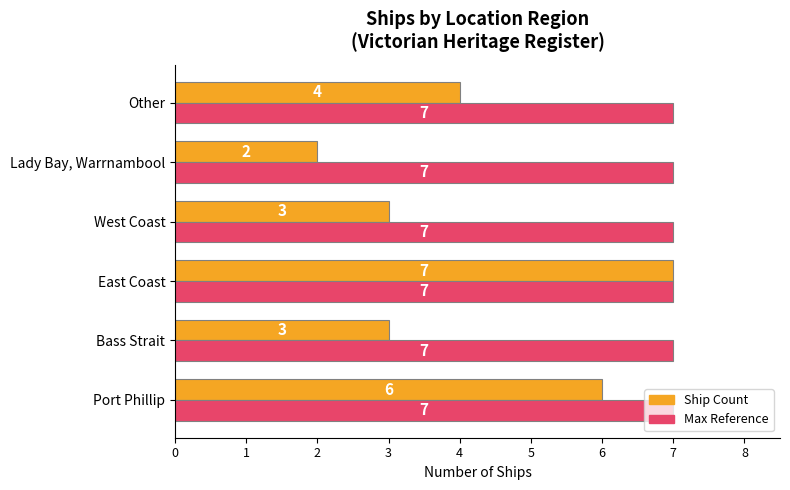

Which category has the lowest value across all series?

Lady Bay, Warrnambool